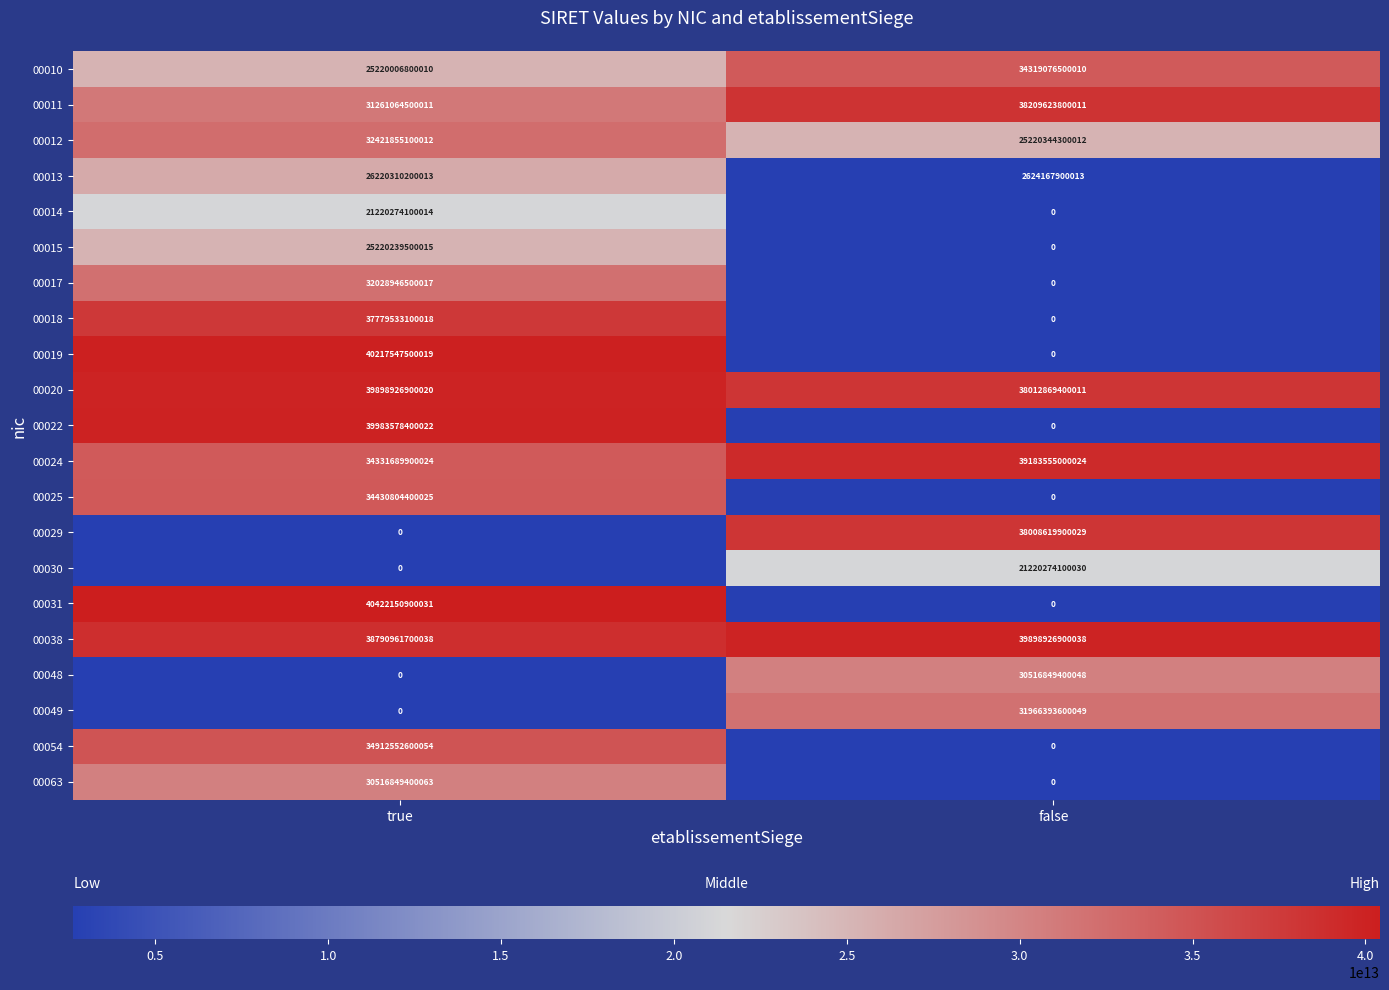

Which series has the largest total across all categories?

00038